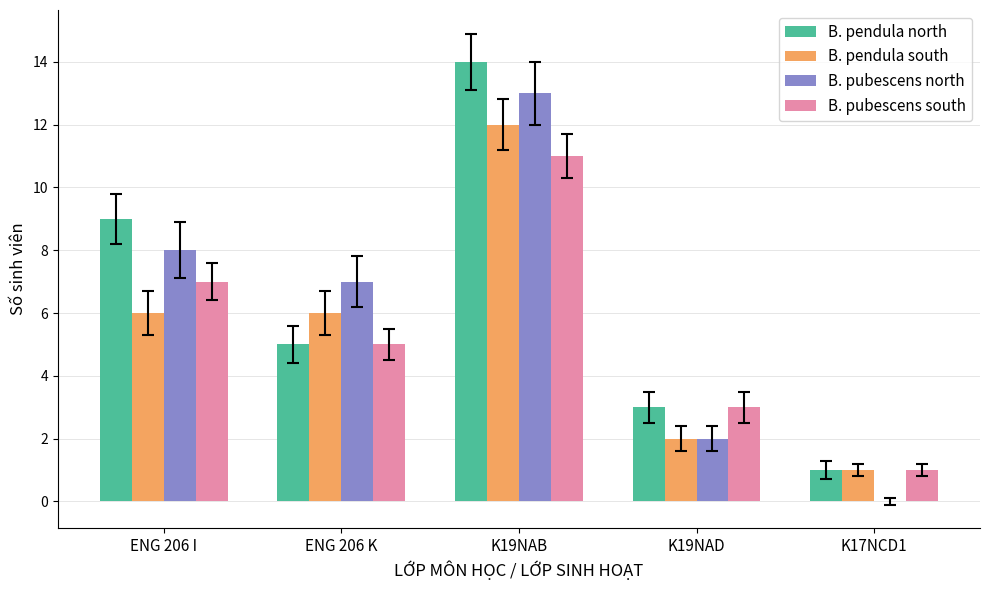

True or false: B. pendula south has a value of 1 at K17NCD1.

True